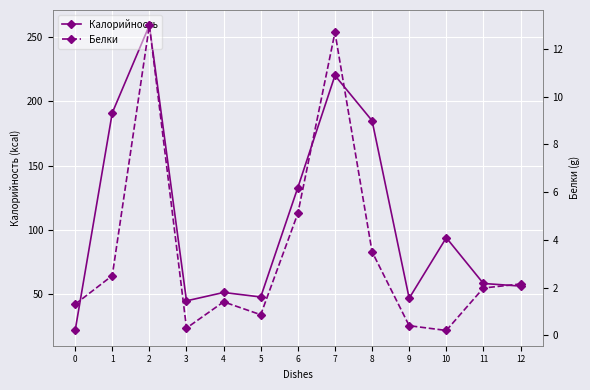

Rank the series by their average value, from lowest to highest.

Белки, Калорийность